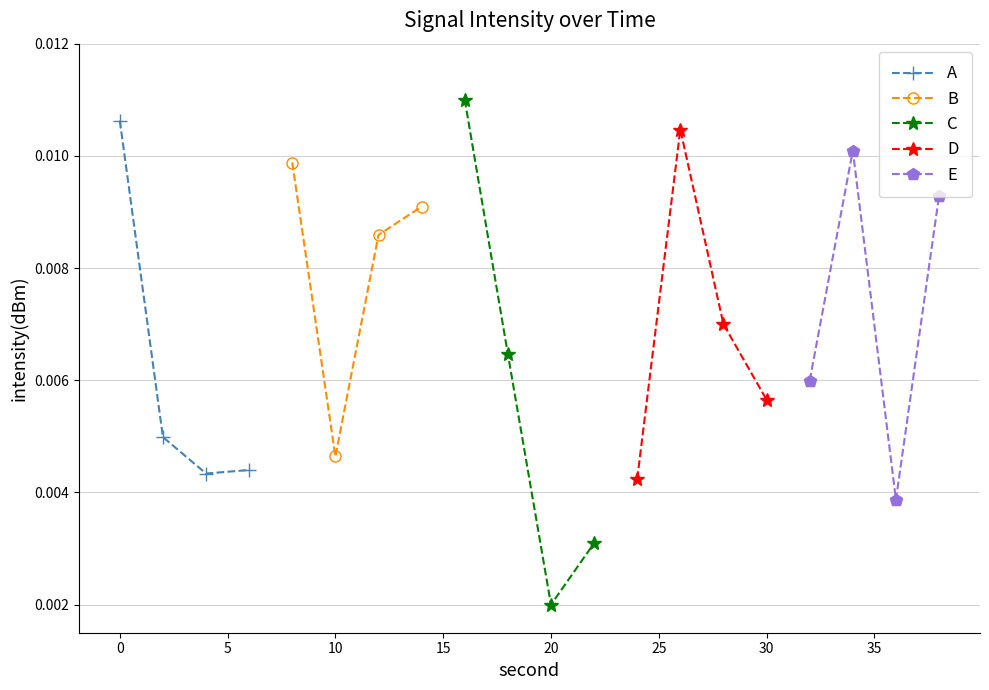

How many A values are between 0 and 1?

4